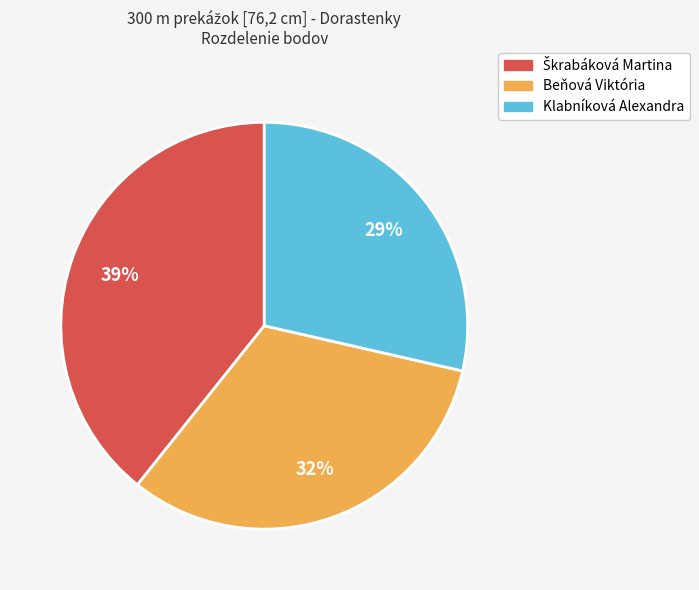

How many segments does this pie chart have?

3